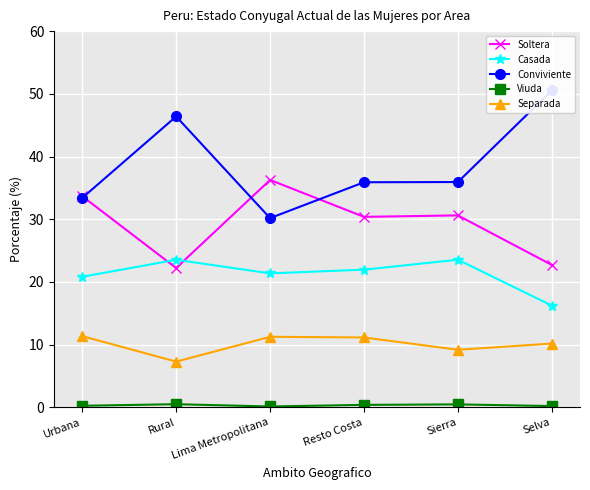

True or false: Soltera has a value of 9.6 at Selva.

False